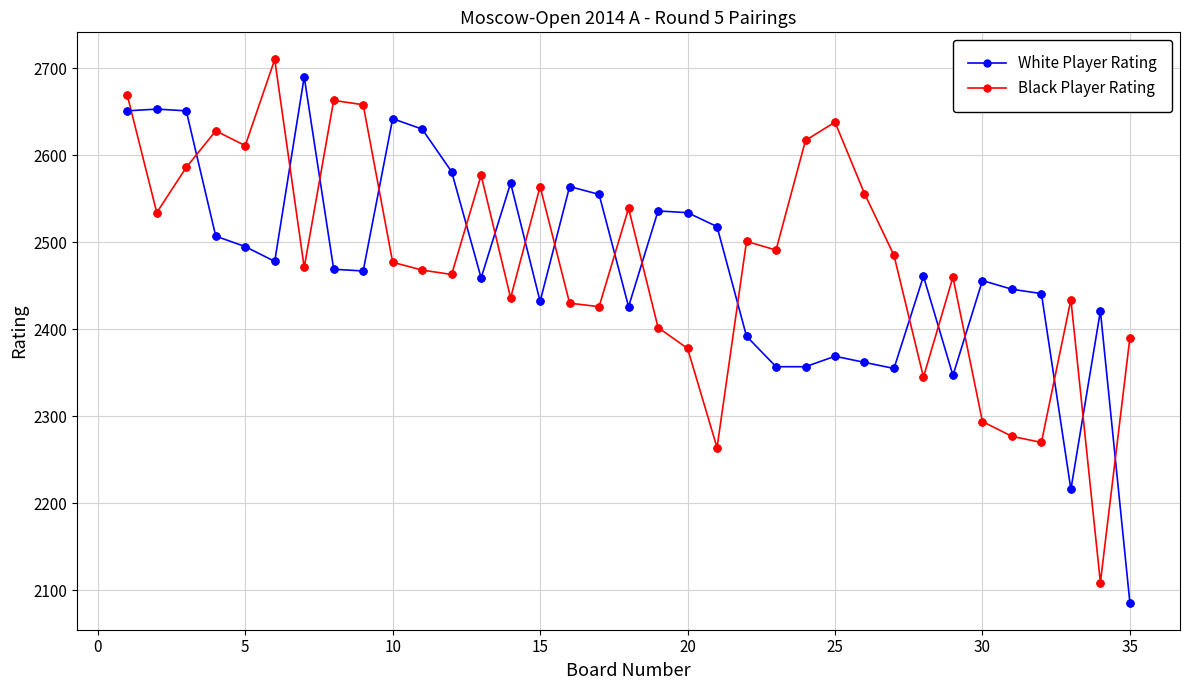

In Black Player Rating, how many points are lower than both neighbors (excluding endpoints)?

11